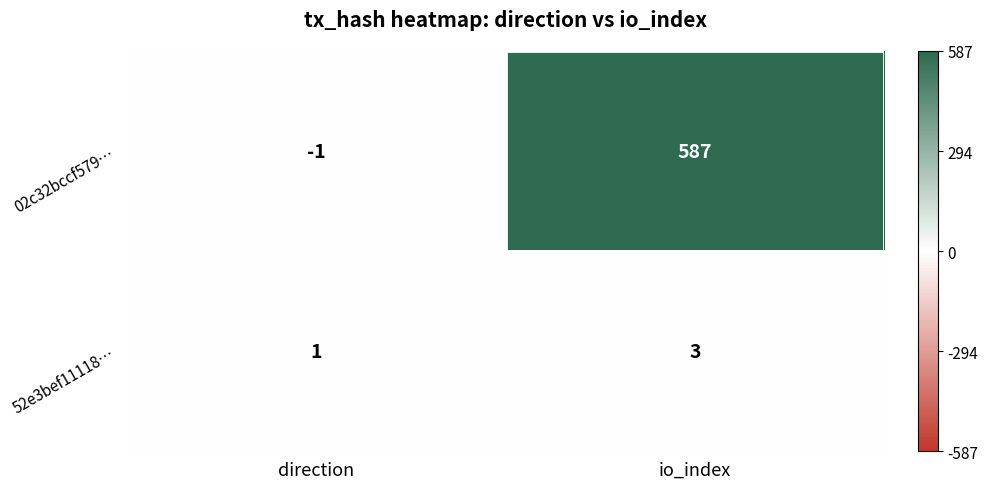

What is the sum of the 02c32bccf579… values at io_index and direction?

586